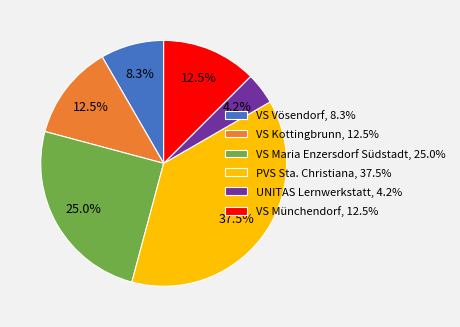

Is it true that VS Kottingbrunn is 6% of the pie?

False